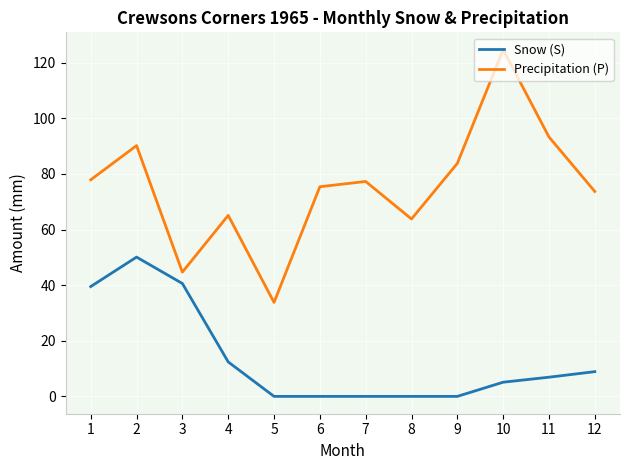

Which series changed the most between 3 and 6?

Snow (S)